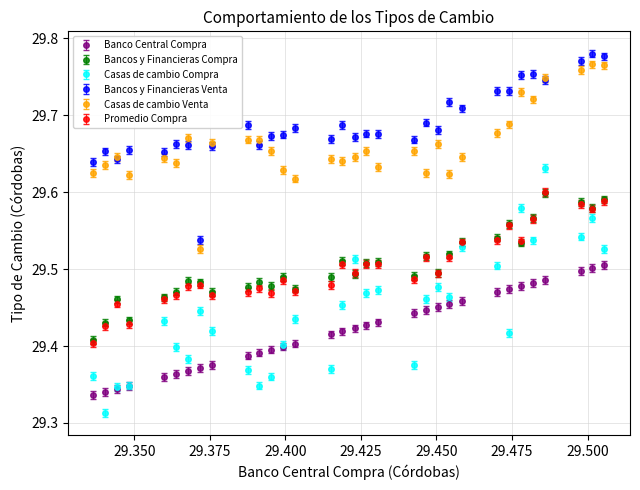

Which series has the widest spread of values?

Casas de cambio Compra